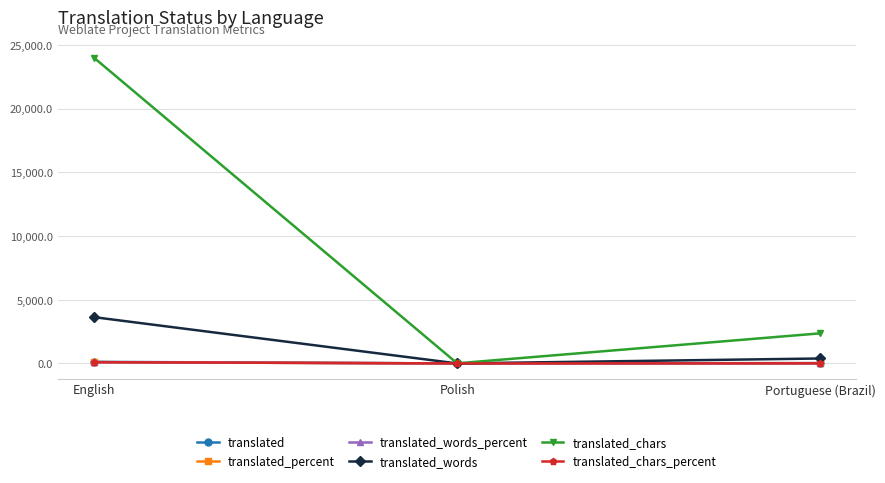

Is the value of translated_words_percent at Polish greater than the value of translated_words at Portuguese (Brazil)?

No